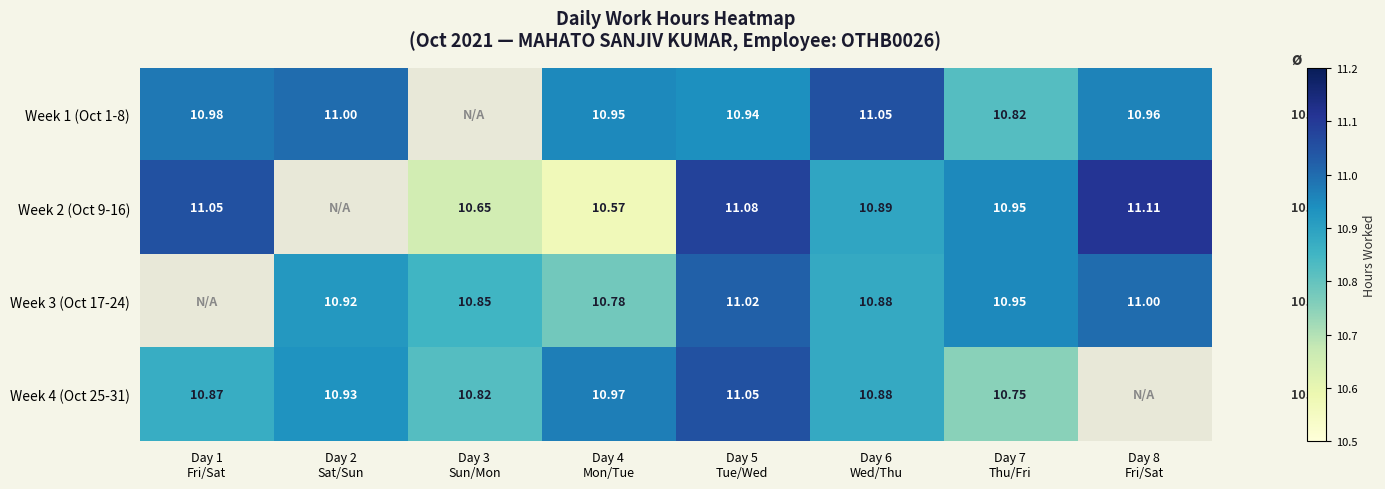

What is the highest value of the Week 2 (Oct 9-16) series?

11.1